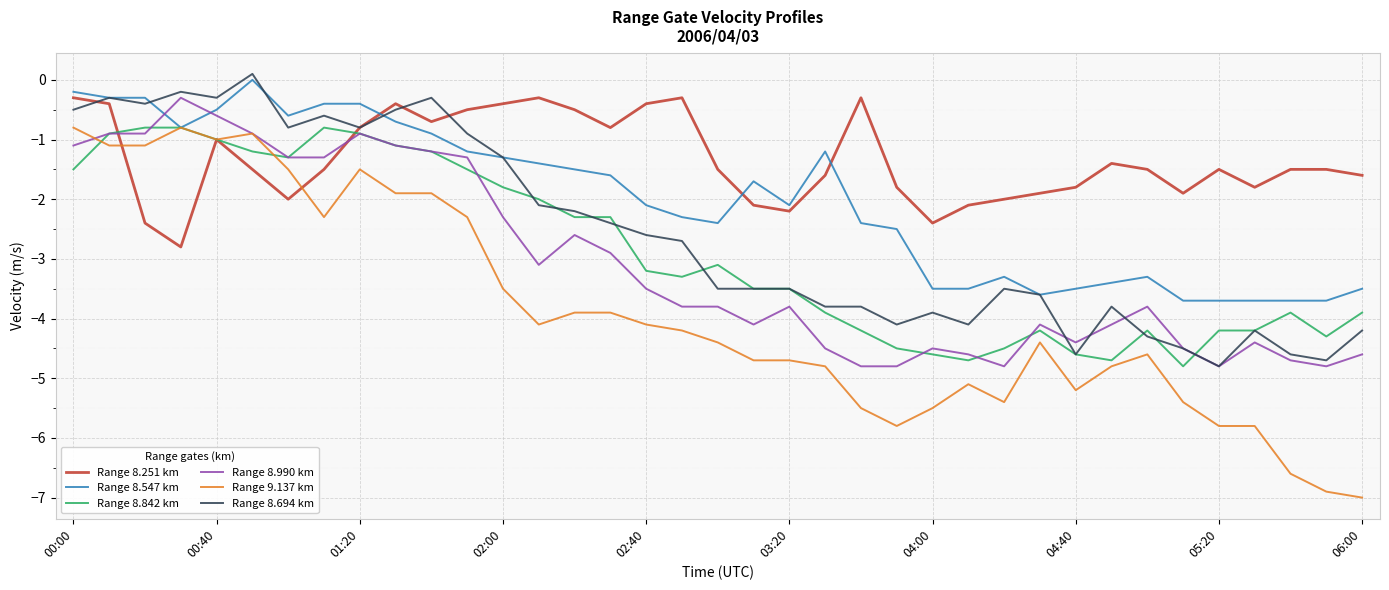

Which series has the widest spread of values?

Range 9.137 km